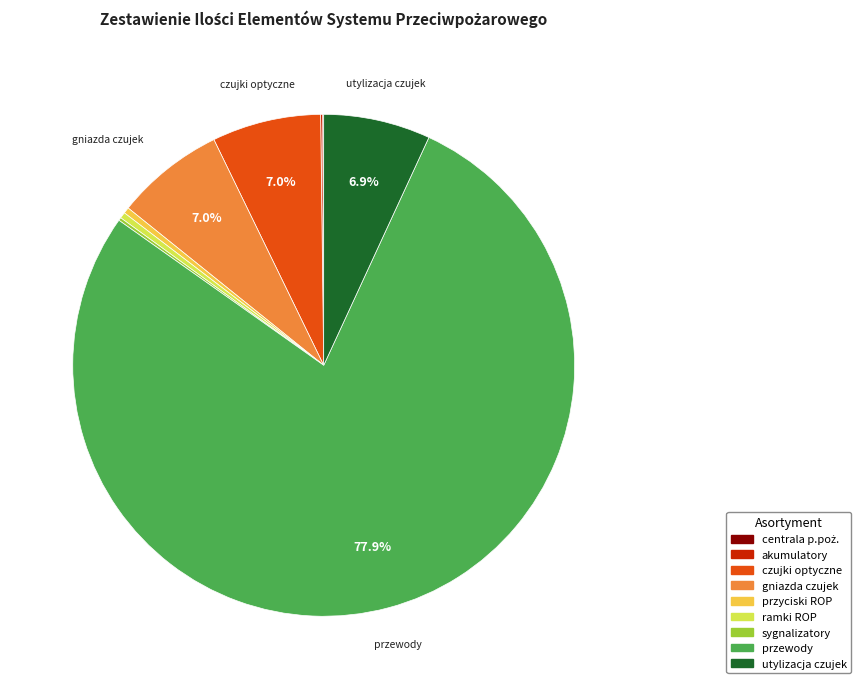

Is there any slice that represents more than half of the pie?

Yes